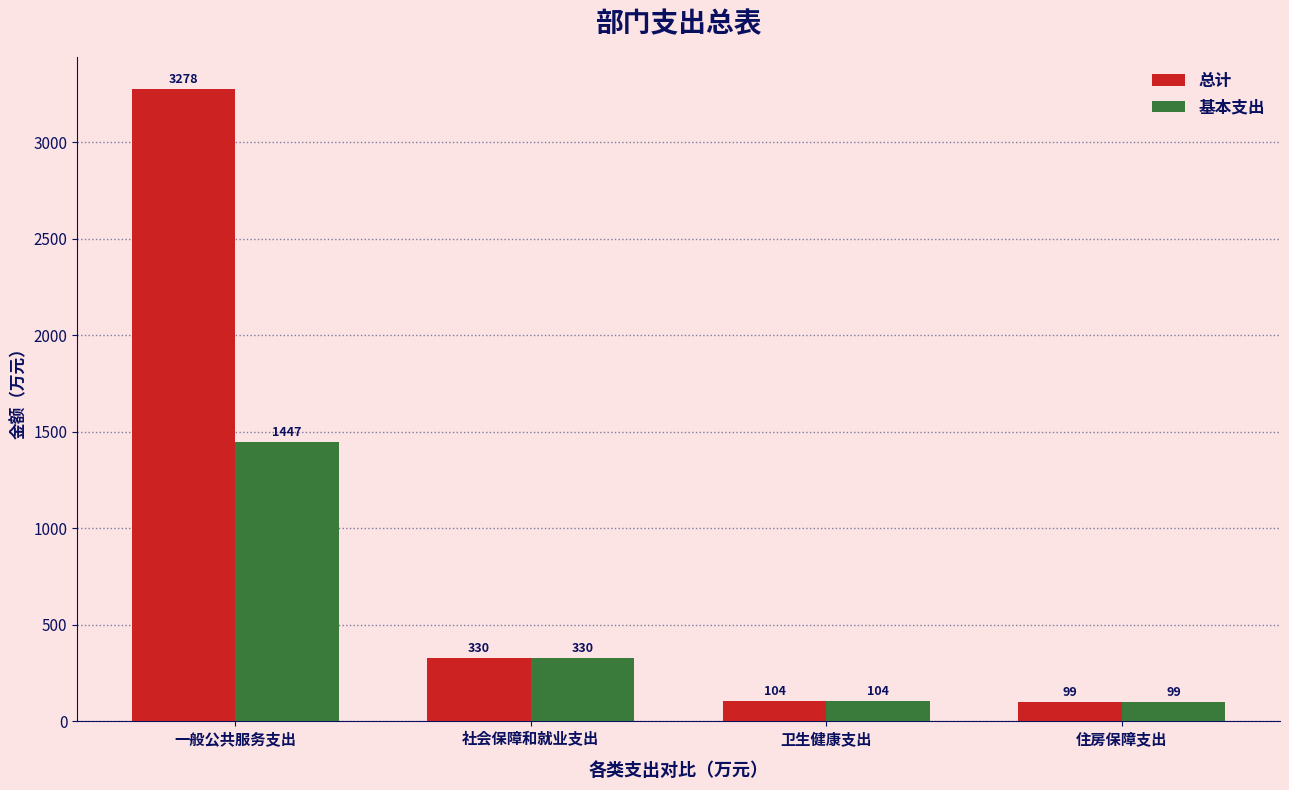

What is the label of the 3rd bar from the left?

卫生健康支出